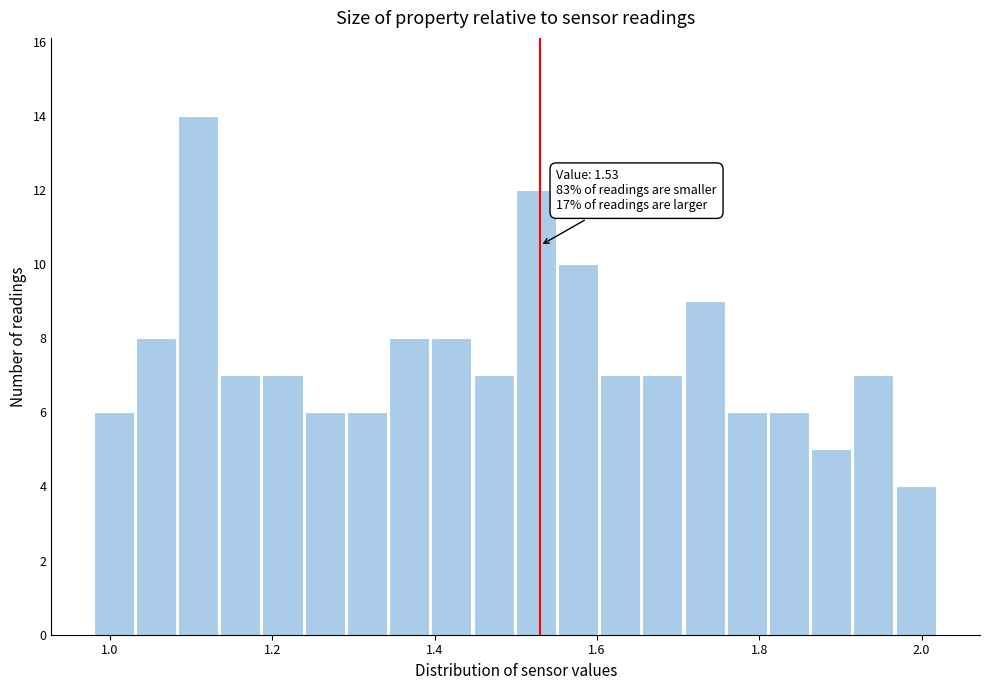

Around what value on the x-axis is the tallest bar? Give the approximate position of its centre, as read against the axis.

1.10